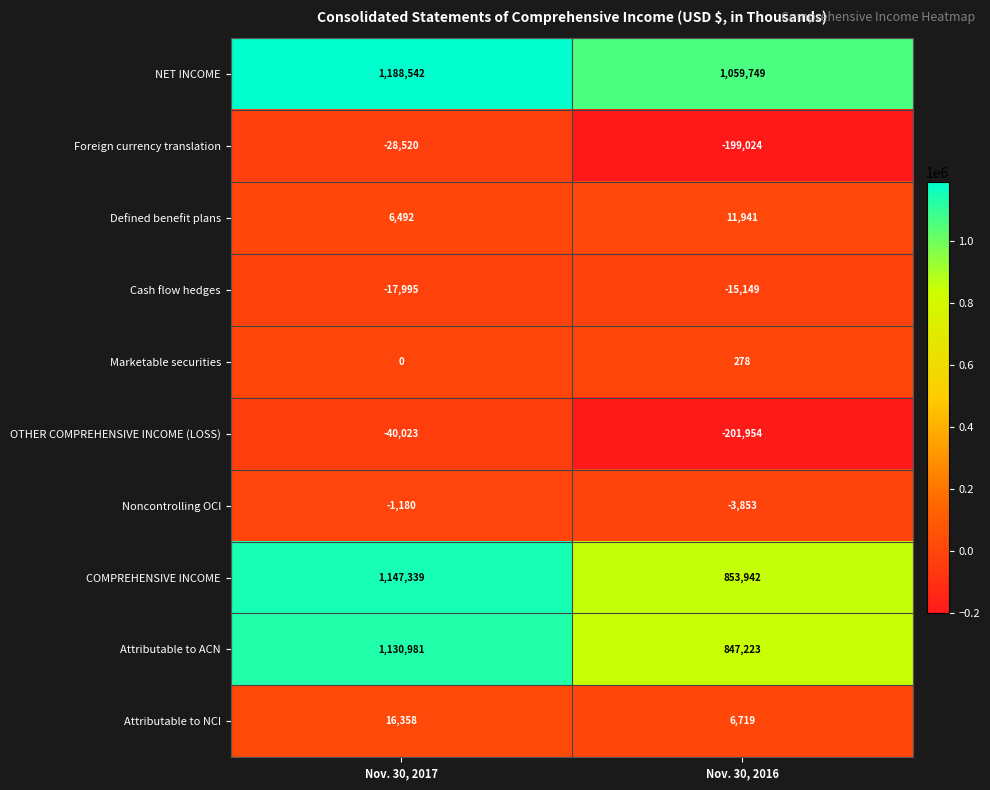

Which series has the widest spread of values?

COMPREHENSIVE INCOME